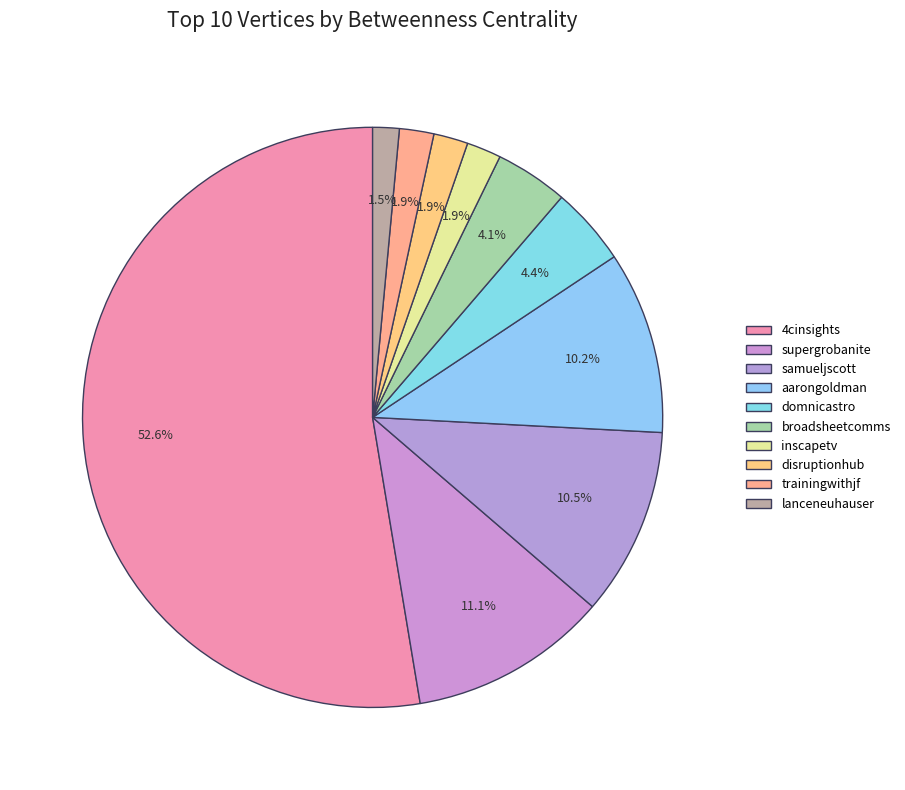

Which category has the smallest portion of the pie?

lanceneuhauser